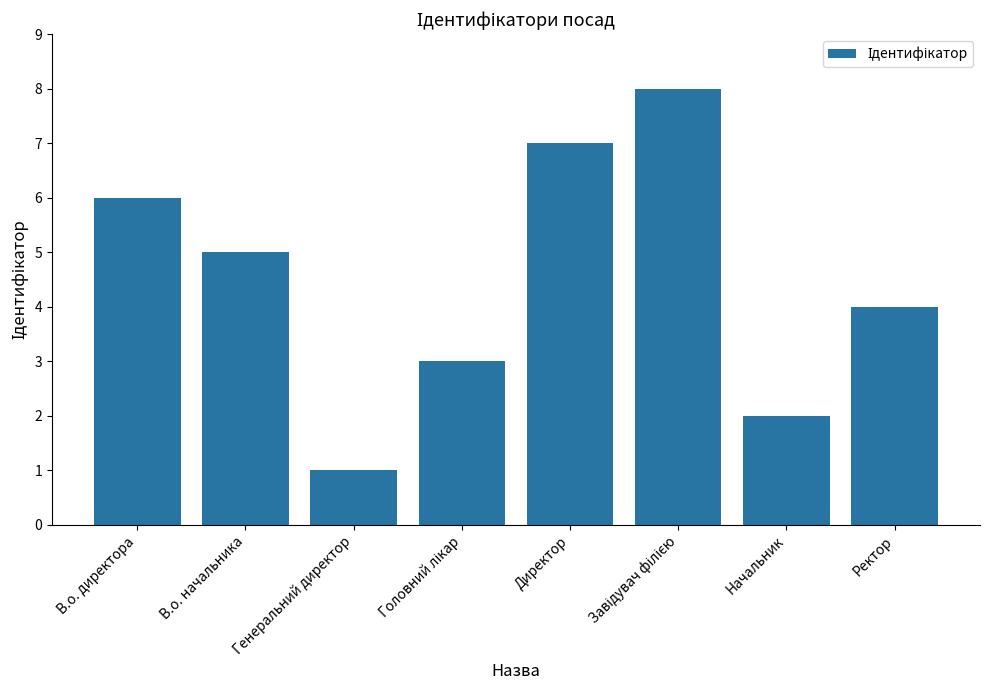

How many bars are there in total?

8